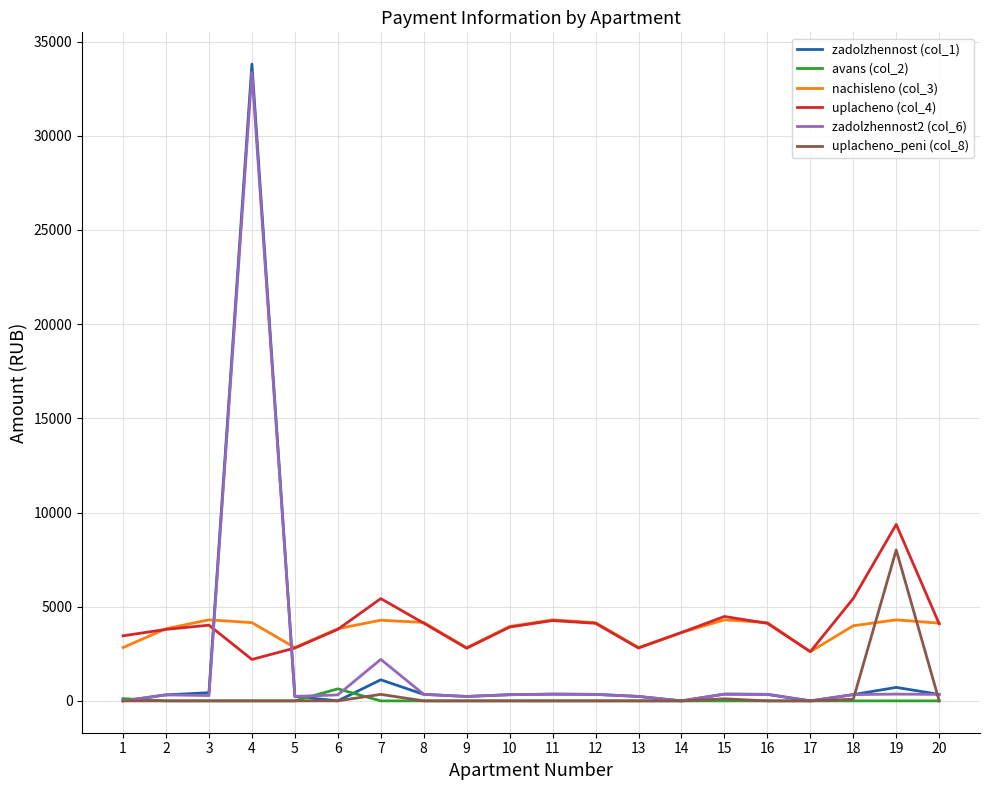

How many times do zadolzhennost (col_1) and uplacheno (col_4) cross each other?

2